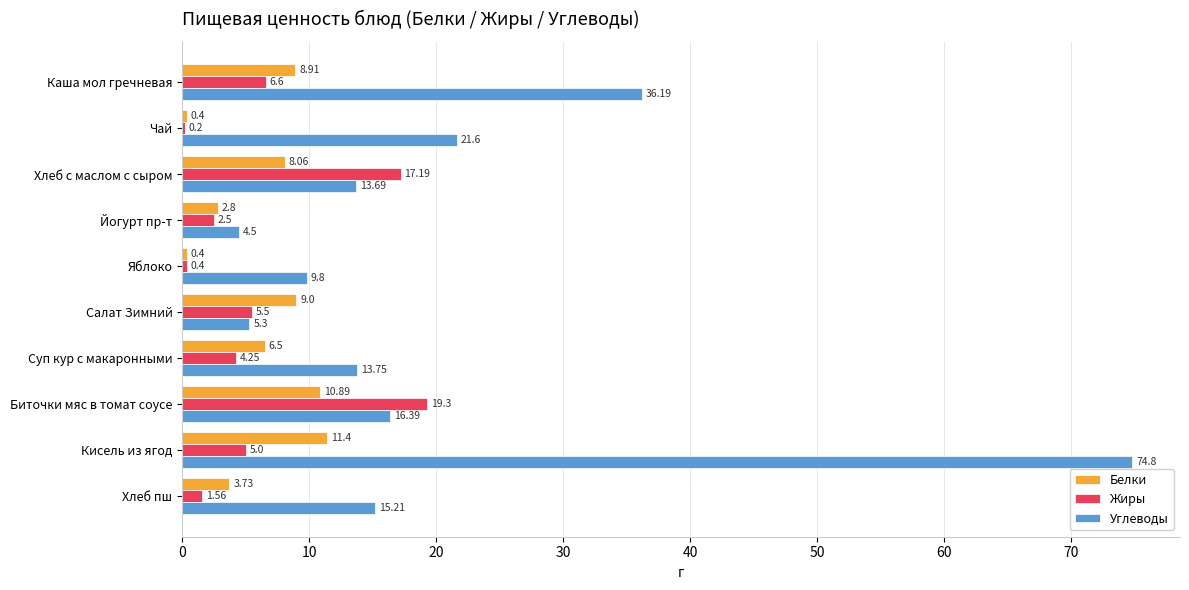

At which label does Белки reach its peak?

Кисель из ягод